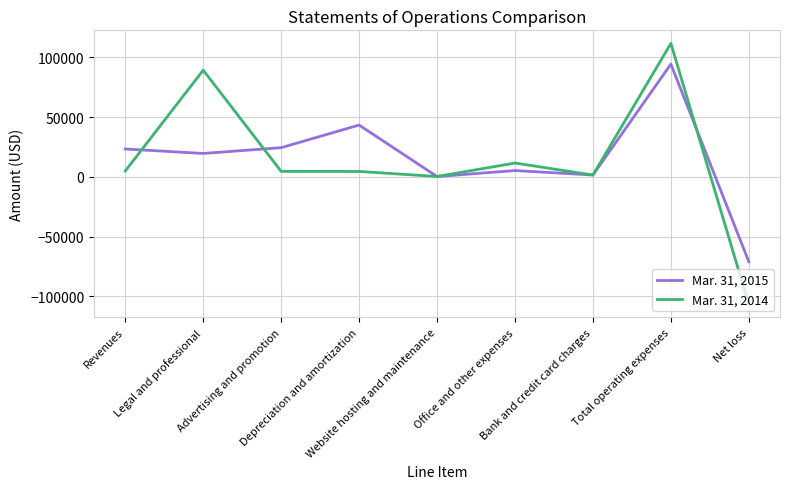

What is the minimum value for Mar. 31, 2014?

-106700